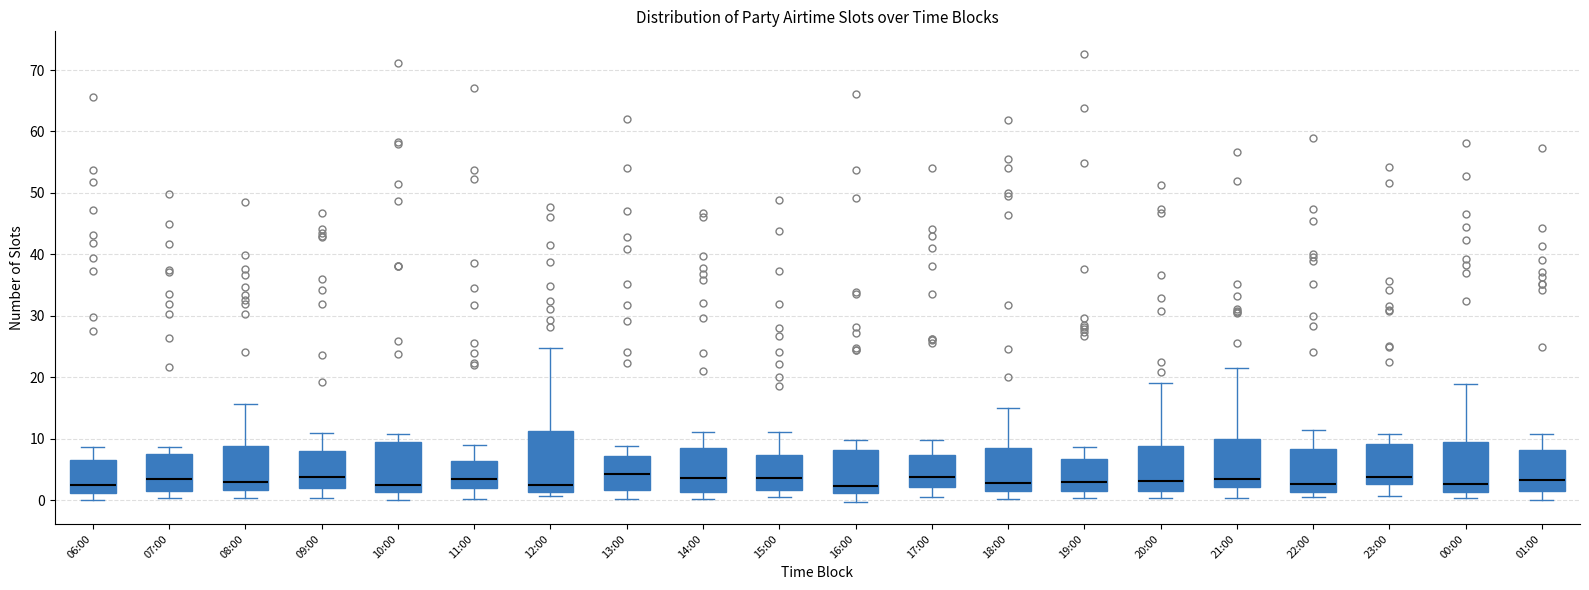

Comparing the boxes themselves (not the whiskers), which one is the tallest?

12:00